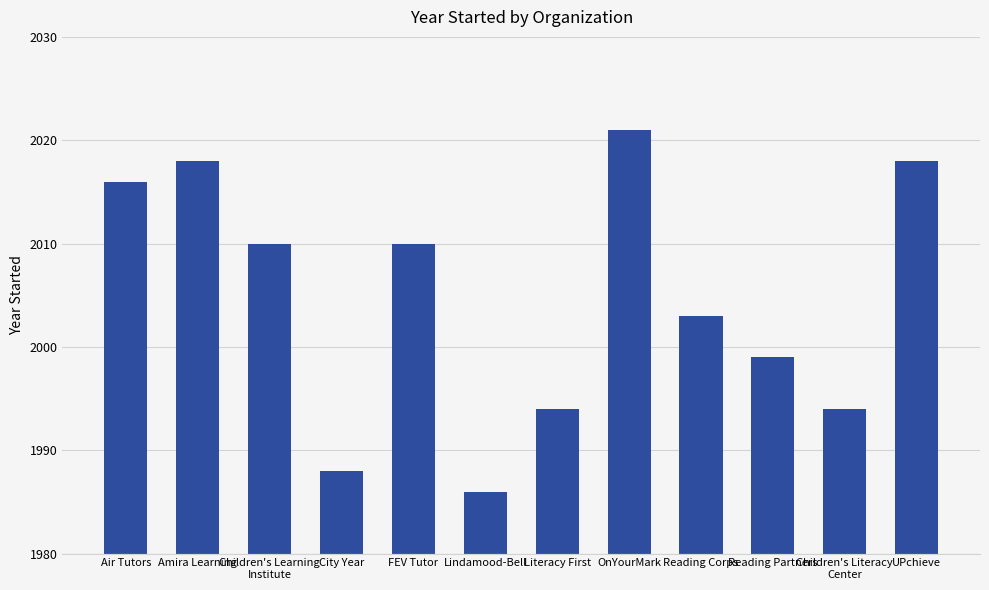

What position from the right is Amira Learning?

11